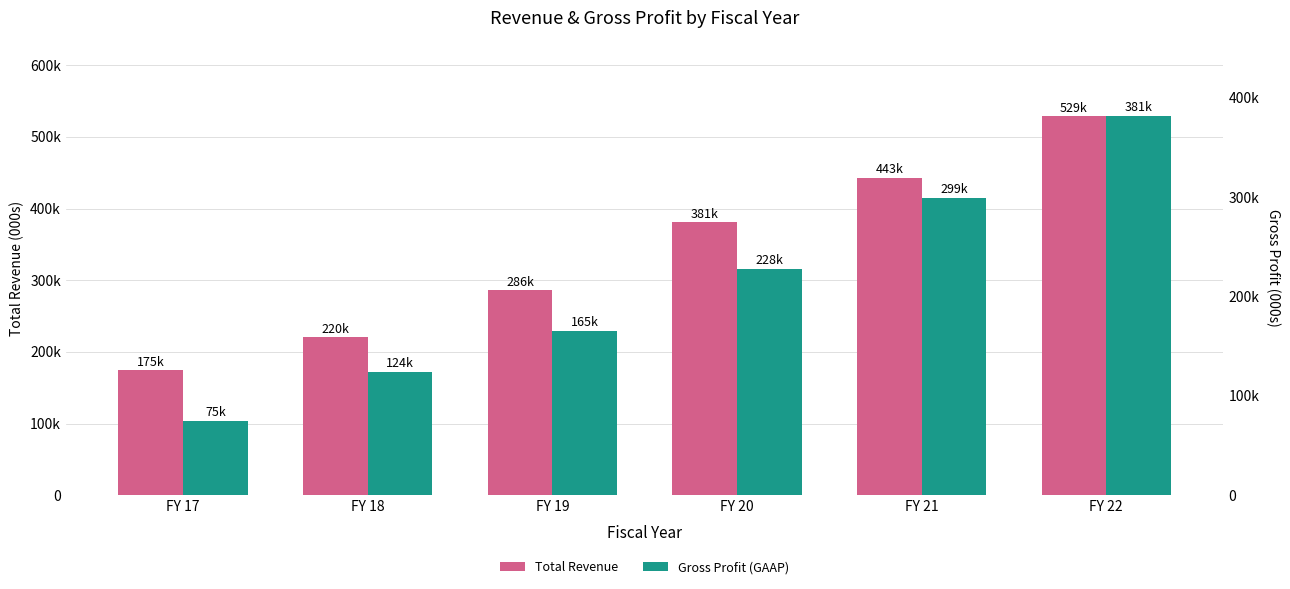

Which series has the largest range (max minus min)?

Total Revenue